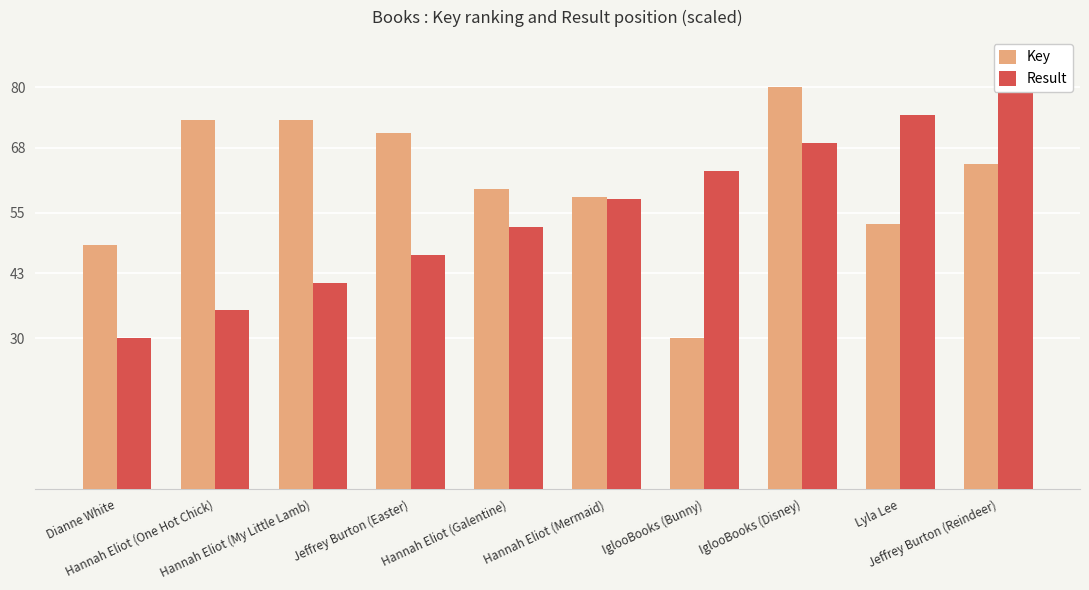

What is the label of the 5th bar from the left?

Hannah Eliot (Galentine)